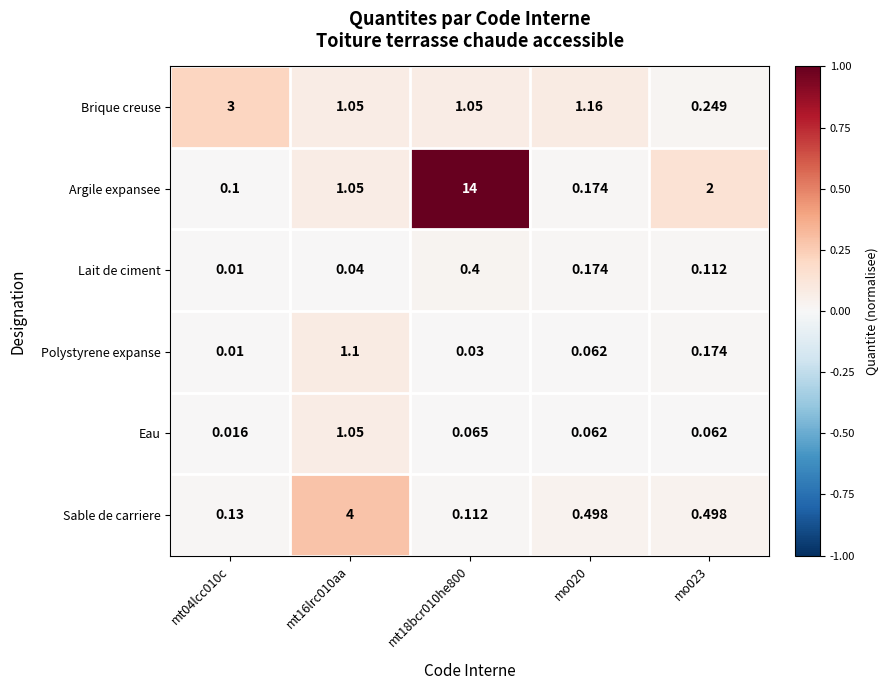

List the series in order of their peak value, highest first.

Argile expansee, Sable de carriere, Brique creuse, Polystyrene expanse, Eau, Lait de ciment